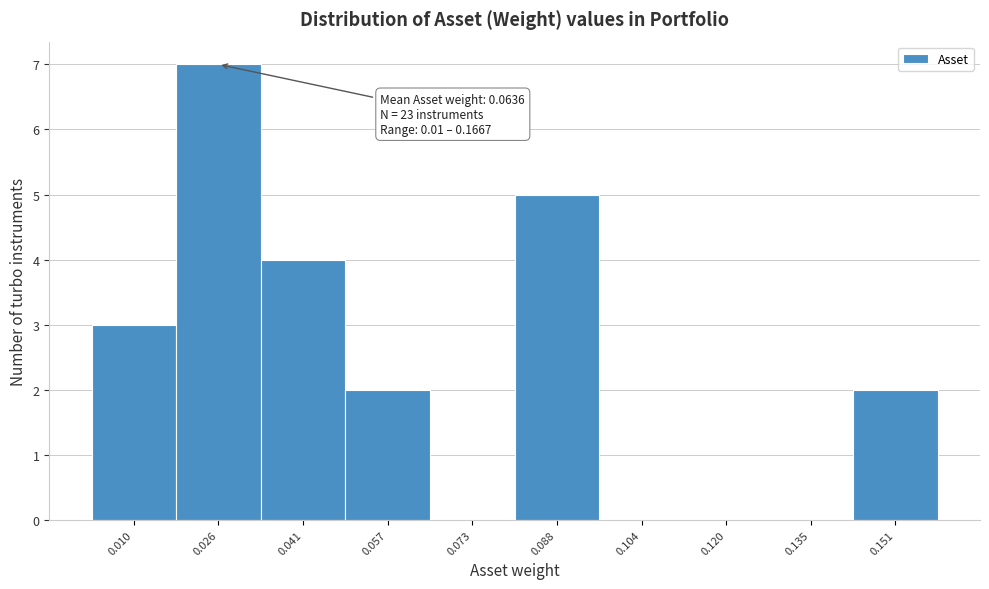

Reading left to right, transcribe all the data shown in this chart.

0.010=3	0.026=7	0.041=4	0.057=2	0.073=0	0.088=5	0.104=0	0.120=0	0.135=0	0.151=2